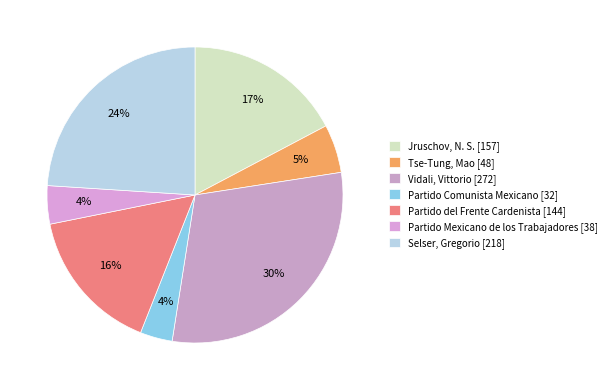

To the nearest percent, what is the difference between the Partido Comunista Mexicano and Tse-Tung, Mao slice percentages?

2%